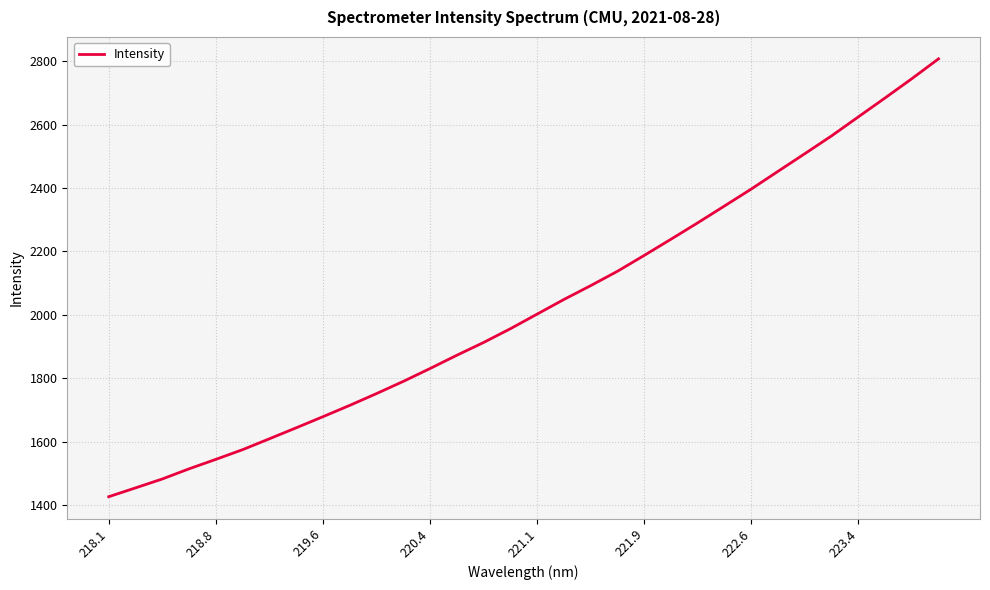

What is the maximum value shown in the chart?

2807.1